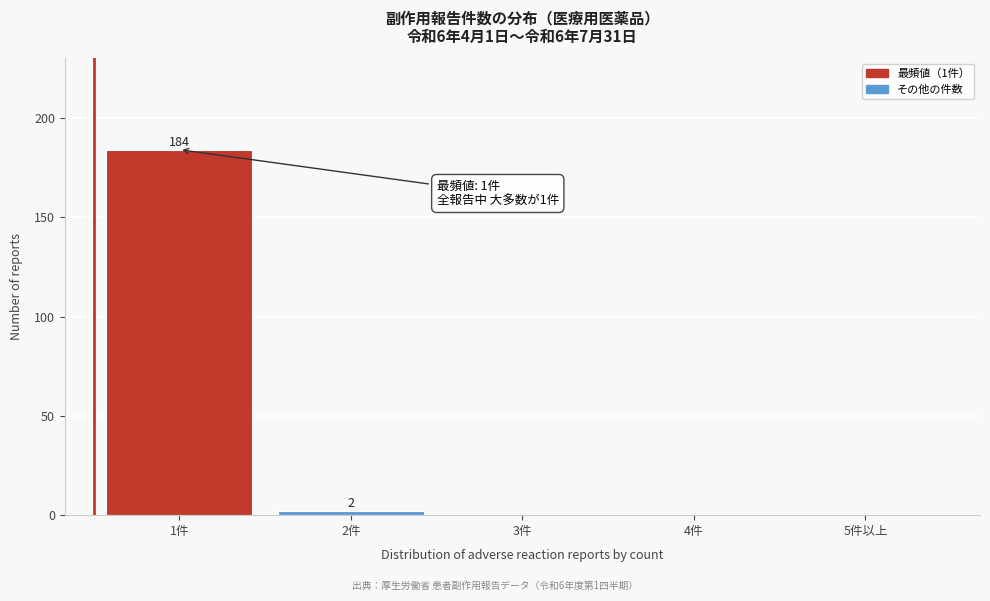

Reading left to right, list all the values displayed in this chart.

1件=184	2件=2	3件=0	4件=0	5件以上=0